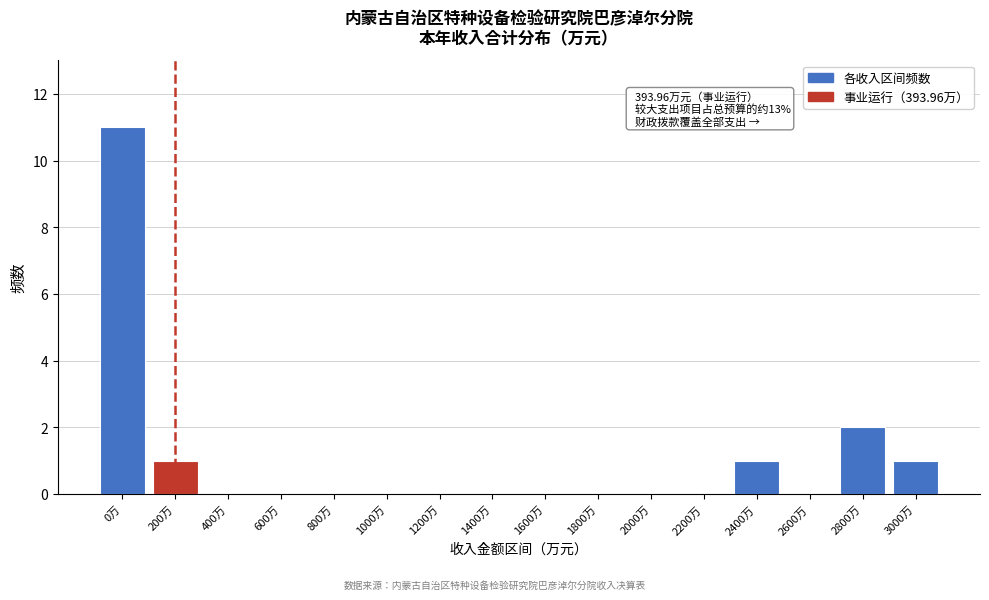

Reading right to left, transcribe all the data shown in this chart.

3000万=1	2800万=2	2600万=0	2400万=1	2200万=0	2000万=0	1800万=0	1600万=0	1400万=0	1200万=0	1000万=0	800万=0	600万=0	400万=0	200万=1	0万=11